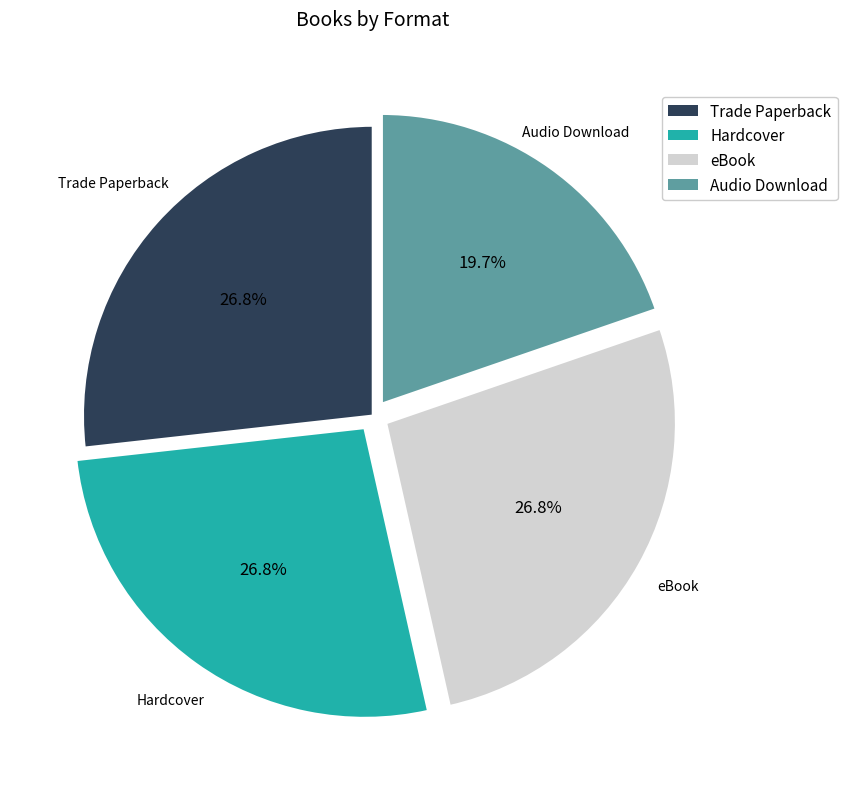

What portion of the pie excludes Audio Download?

80.3%